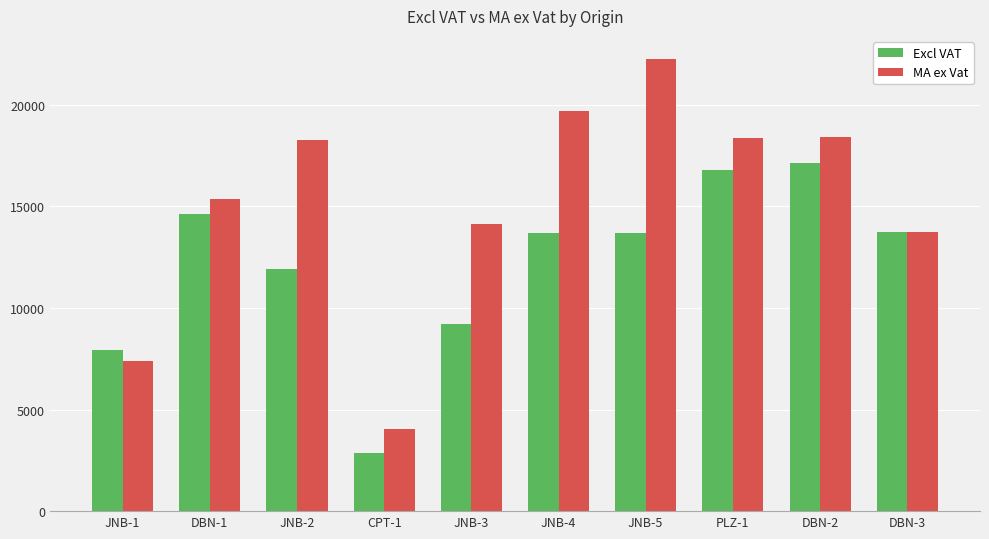

What is the sum of the MA ex Vat values at DBN-1 and JNB-1?

22737.5